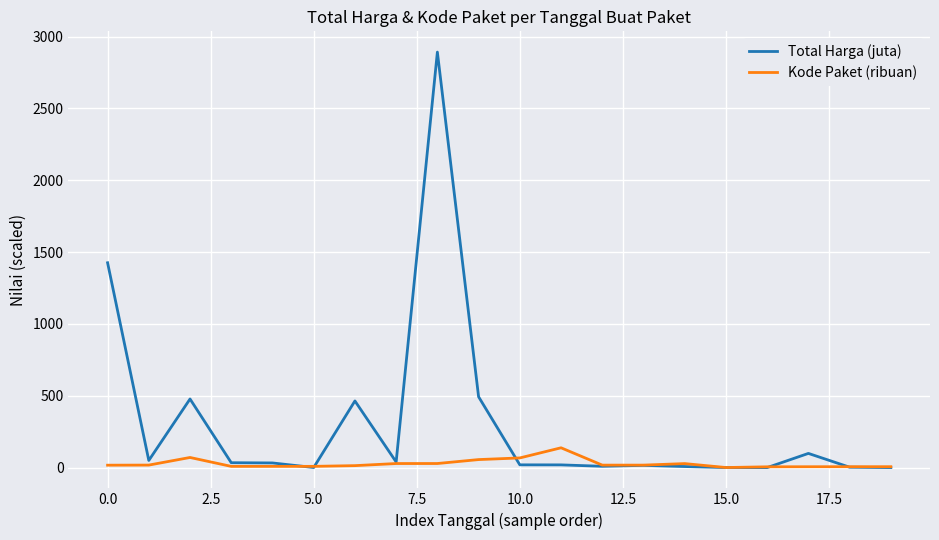

Which series has the largest total across all categories?

Total Harga (juta)